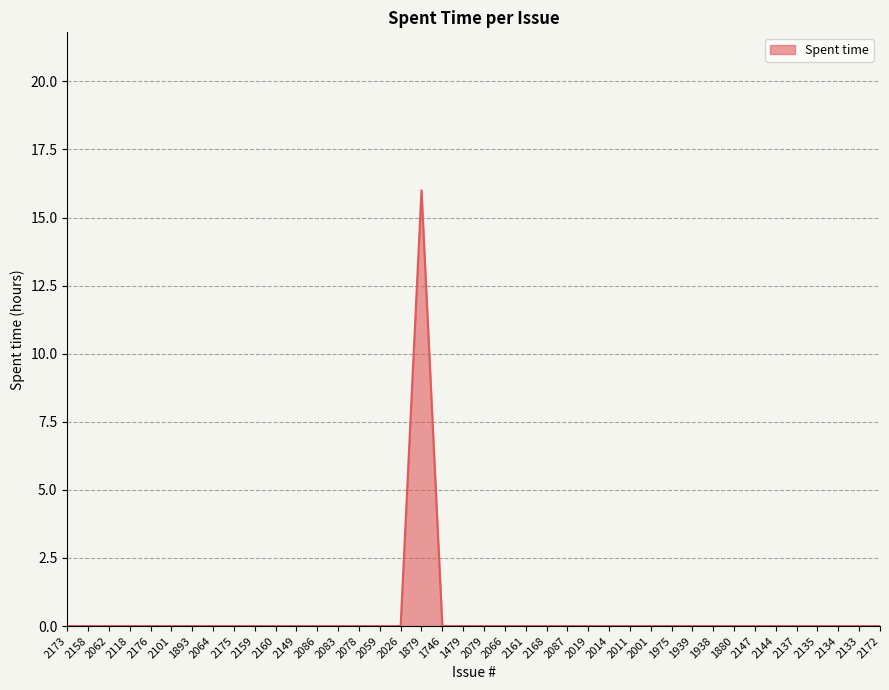

Is it true that the value at 2014 is 0?

True